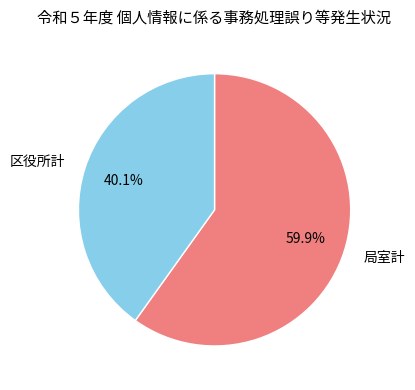

What percentage do 区役所計 and 局室計 together represent?

100.0%